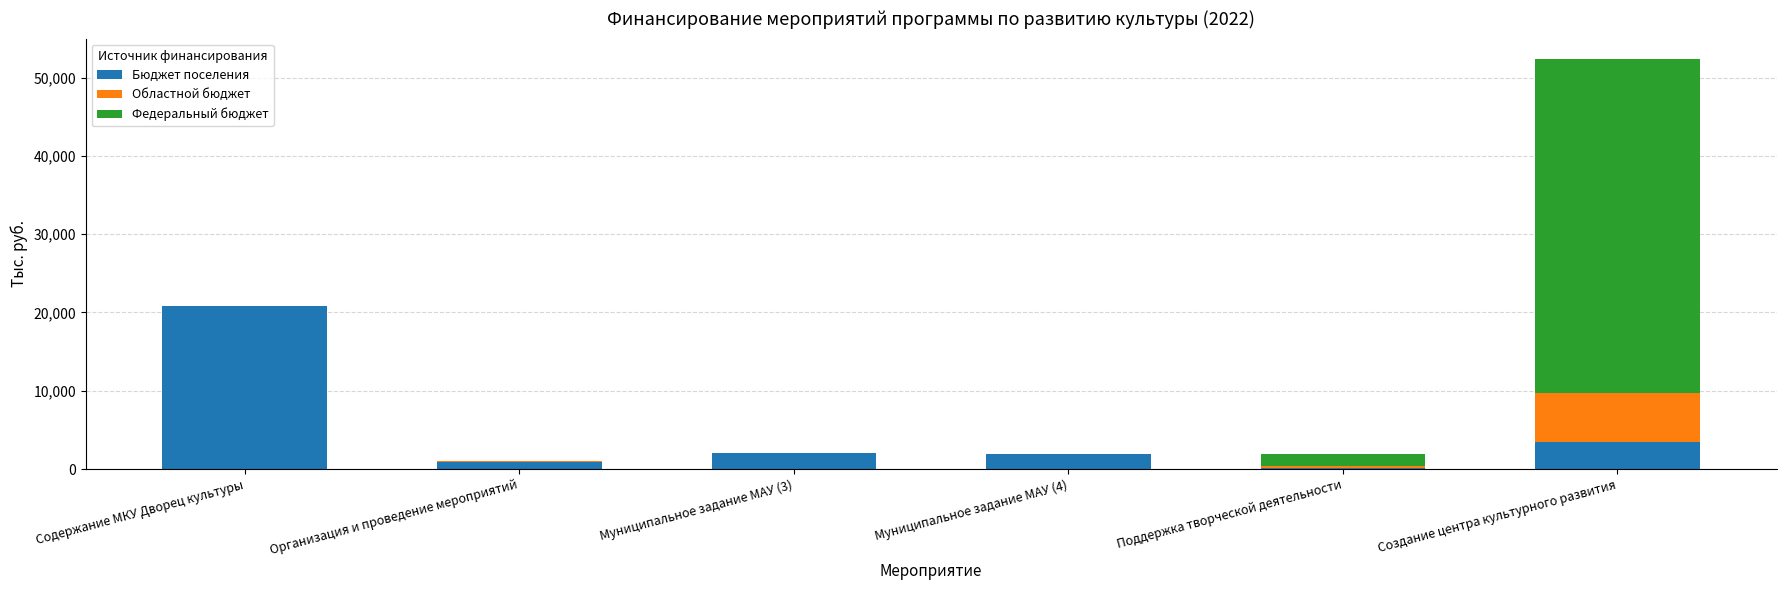

Where is Бюджет поселения nearest to the value 10443?

Создание центра культурного развития